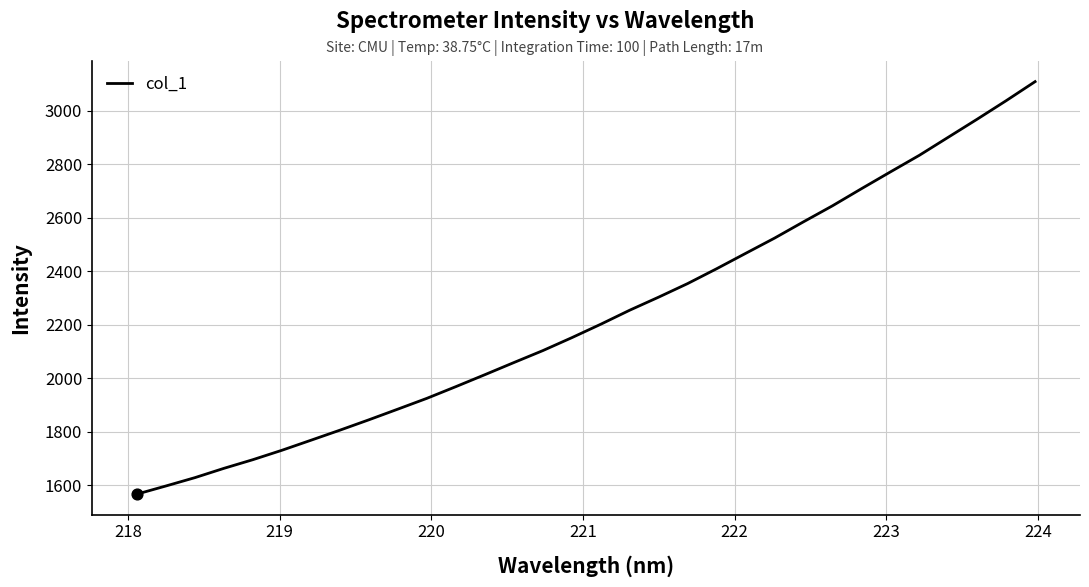

What is the difference between the maximum and minimum values?

1542.5